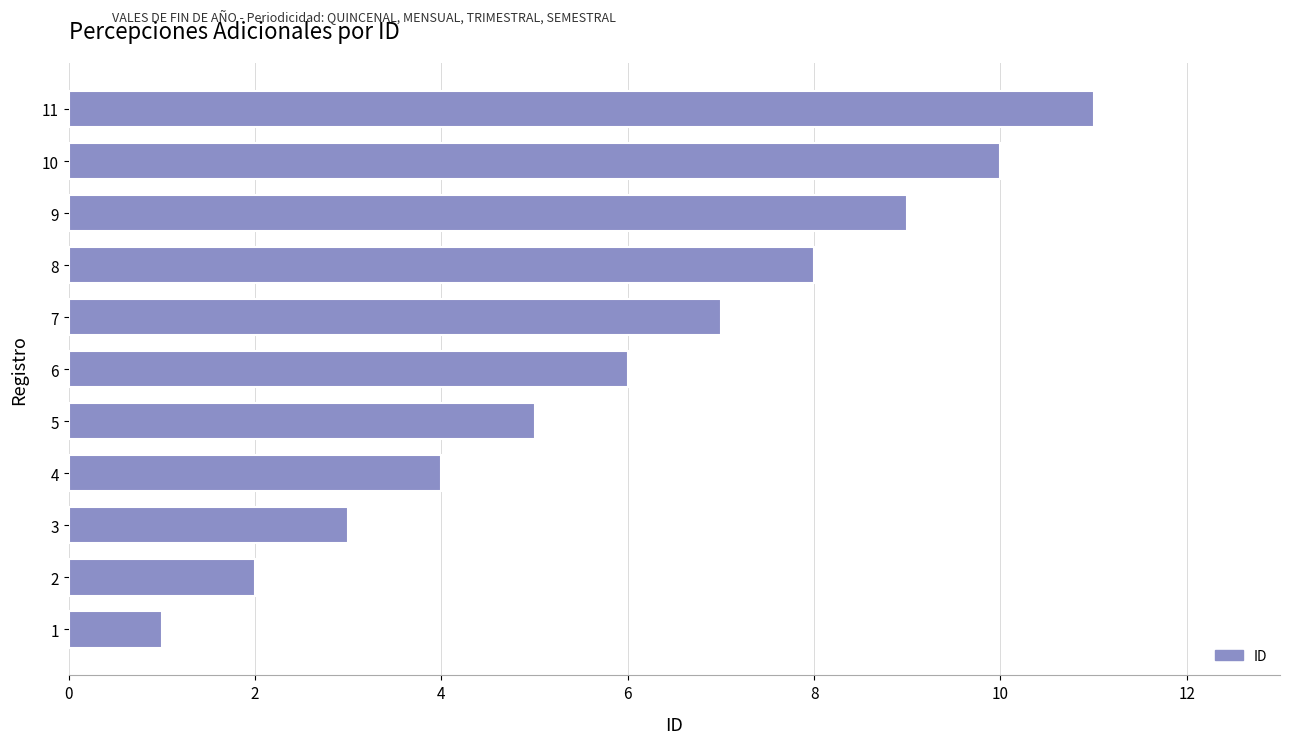

What is the average value?

6